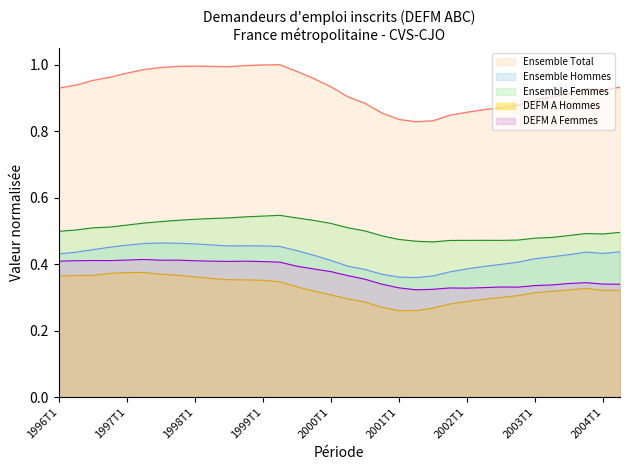

At which category is the sum across all series the highest?

1997T4